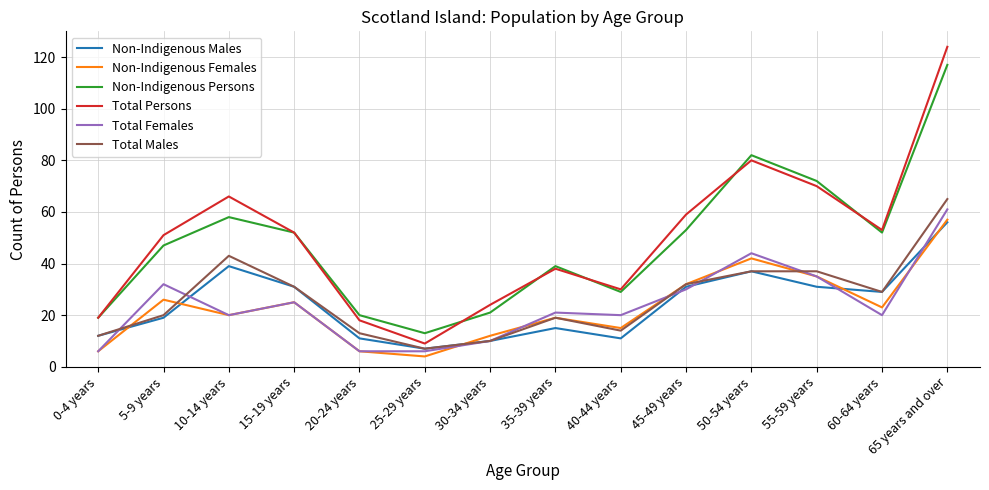

The Non-Indigenous Persons series shows 81 at 45-49 years. True or false?

False